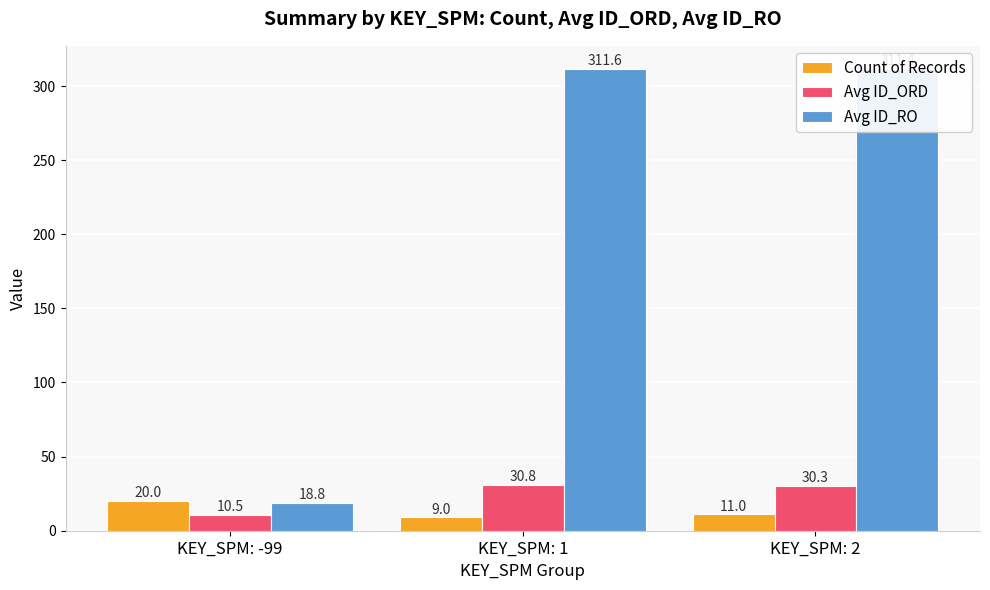

At how many categories does at least one series exceed 95?

2